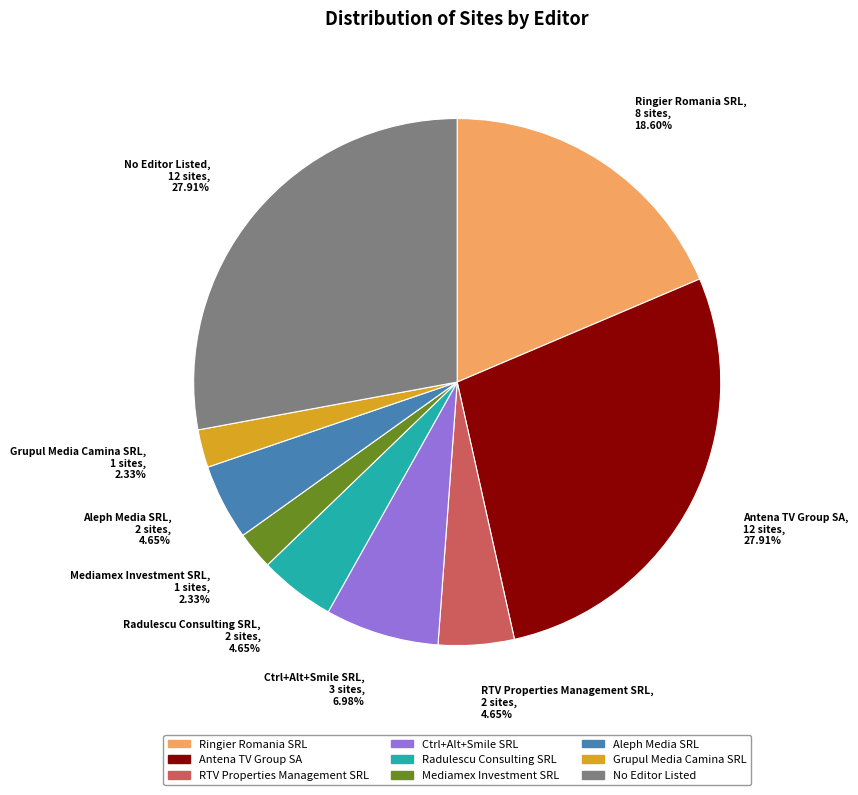

Between No Editor Listed, 12 sites, 27.91% and Ctrl+Alt+Smile SRL, 3 sites, 6.98%, which is larger?

No Editor Listed, 12 sites, 27.91%